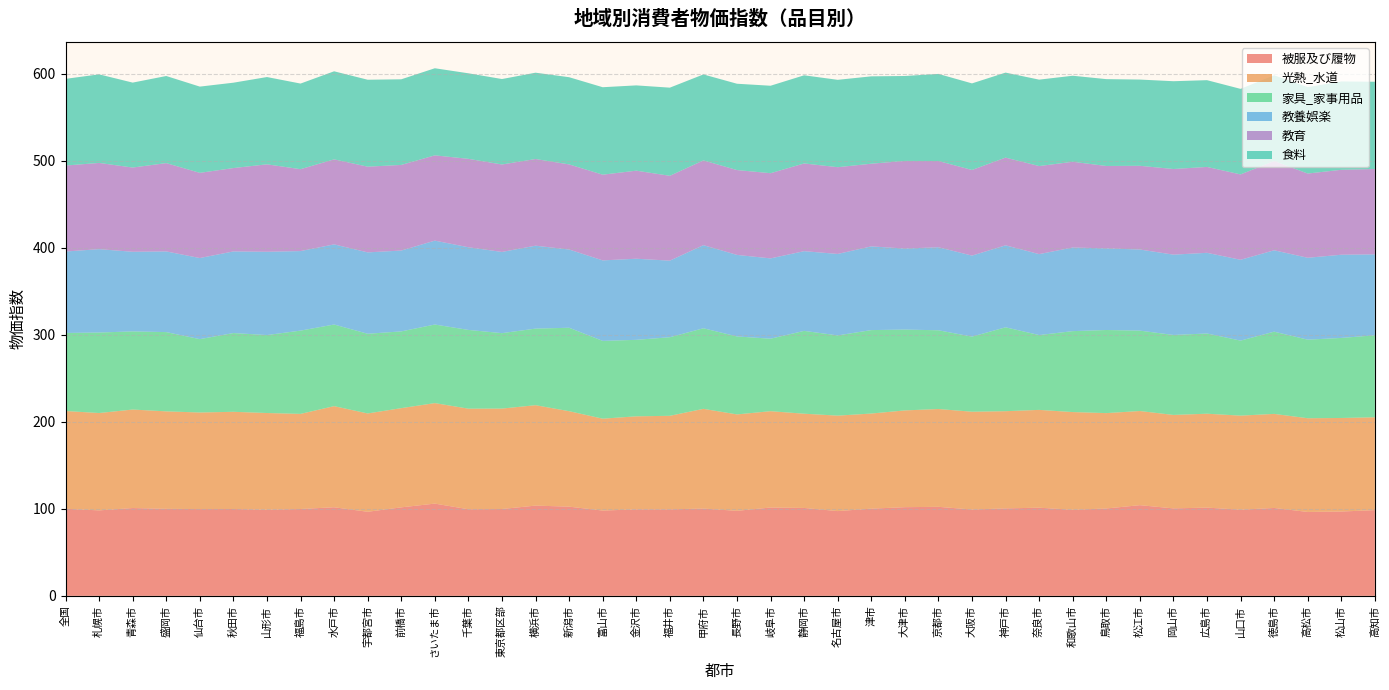

Reading right to left, transcribe all the data shown in this chart.

被服及び履物: 高知市=98.5	松山市=96.9	高松市=96.4	徳島市=101.0	山口市=99.0	広島市=101.4	岡山市=100.5	松江市=104.2	鳥取市=100.4	和歌山市=98.9	奈良市=101.3	神戸市=100.5	大阪市=99.2	京都市=102.3	大津市=101.9	津市=100.2	名古屋市=97.4	静岡市=101.0	岐阜市=101.5	長野市=97.7	甲府市=100.3	福井市=99.4	金沢市=99.4	富山市=98.0	新潟市=102.5	横浜市=103.7	東京都区部=99.8	千葉市=99.5	さいたま市=106.0	前橋市=101.7	宇都宮市=96.6	水戸市=101.8	福島市=99.8	山形市=99.0	秋田市=99.8	仙台市=99.7	盛岡市=100.0	青森市=100.9	札幌市=98.2	全国=100.1
光熱_水道: 高知市=106.7	松山市=107.5	高松市=107.7	徳島市=108.1	山口市=108.1	広島市=107.9	岡山市=107.4	松江市=108.2	鳥取市=109.6	和歌山市=112.3	奈良市=112.4	神戸市=111.7	大阪市=112.4	京都市=112.4	大津市=111.2	津市=109.3	名古屋市=109.7	静岡市=108.3	岐阜市=110.7	長野市=110.8	甲府市=114.6	福井市=107.5	金沢市=106.9	富山市=105.6	新潟市=109.7	横浜市=115.4	東京都区部=115.4	千葉市=115.6	さいたま市=115.5	前橋市=114.0	宇都宮市=113.0	水戸市=116.2	福島市=109.3	山形市=111.1	秋田市=111.7	仙台市=111.0	盛岡市=112.0	青森市=113.2	札幌市=111.9	全国=112.3
家具_家事用品: 高知市=94.2	松山市=92.0	高松市=90.3	徳島市=94.5	山口市=86.2	広島市=92.2	岡山市=91.9	松江市=92.4	鳥取市=95.5	和歌山市=93.0	奈良市=86.0	神戸市=96.4	大阪市=86.3	京都市=90.5	大津市=92.9	津市=95.9	名古屋市=92.2	静岡市=95.2	岐阜市=83.3	長野市=89.6	甲府市=92.6	福井市=90.3	金沢市=87.9	富山市=89.4	新潟市=95.9	横浜市=88.0	東京都区部=86.7	千葉市=90.5	さいたま市=90.3	前橋市=88.2	宇都宮市=91.6	水戸市=93.8	福島市=95.7	山形市=89.6	秋田市=90.5	仙台市=84.3	盛岡市=91.1	青森市=89.8	札幌市=92.5	全国=89.7
教養娯楽: 高知市=93.0	松山市=95.6	高松市=94.1	徳島市=93.5	山口市=92.9	広島市=92.7	岡山市=92.3	松江市=93.2	鳥取市=93.8	和歌山市=96.1	奈良市=93.0	神戸市=94.2	大阪市=93.1	京都市=95.4	大津市=93.1	津市=96.2	名古屋市=93.6	静岡市=91.6	岐阜市=92.3	長野市=93.7	甲府市=95.5	福井市=88.0	金沢市=93.2	富山市=92.5	新潟市=89.9	横浜市=95.3	東京都区部=93.3	千葉市=95.0	さいたま市=96.4	前橋市=92.9	宇都宮市=93.5	水戸市=92.1	福島市=91.4	山形市=95.7	秋田市=93.8	仙台市=93.2	盛岡市=92.7	青森市=91.5	札幌市=95.8	全国=93.6
教育: 高知市=98.1	松山市=97.6	高松市=96.8	徳島市=102.6	山口市=98.1	広島市=98.7	岡山市=98.4	松江市=96.2	鳥取市=94.7	和歌山市=98.5	奈良市=101.2	神戸市=100.8	大阪市=98.4	京都市=99.1	大津市=100.7	津市=95.0	名古屋市=99.7	静岡市=100.8	岐阜市=97.9	長野市=97.5	甲府市=97.4	福井市=97.5	金沢市=101.2	富山市=98.5	新潟市=97.8	横浜市=99.6	東京都区部=100.5	千葉市=101.6	さいたま市=98.0	前橋市=98.4	宇都宮市=98.5	水戸市=97.7	福島市=94.1	山形市=100.5	秋田市=95.8	仙台市=97.9	盛岡市=101.5	青森市=96.8	札幌市=99.1	全国=98.8
食料: 高知市=100.3	松山市=101.5	高松市=99.3	徳島市=98.5	山口市=98.3	広島市=99.7	岡山市=100.9	松江市=99.1	鳥取市=99.8	和歌山市=98.9	奈良市=99.3	神戸市=97.7	大阪市=99.5	京都市=100.1	大津市=97.6	津市=100.4	名古屋市=100.4	静岡市=101.3	岐阜市=100.5	長野市=99.2	甲府市=98.8	福井市=101.3	金沢市=98.0	富山市=100.5	新潟市=100.2	横浜市=99.2	東京都区部=98.2	千葉市=98.3	さいたま市=100.1	前橋市=98.4	宇都宮市=99.9	水戸市=101.2	福島市=98.4	山形市=100.3	秋田市=98.1	仙台市=99.1	盛岡市=100.1	青森市=97.6	札幌市=101.8	全国=99.6